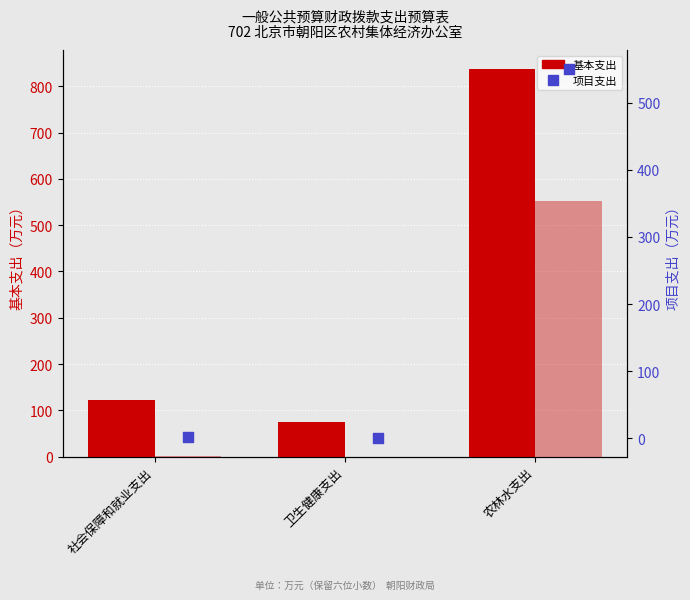

At which category is the sum across all series the highest?

农林水支出